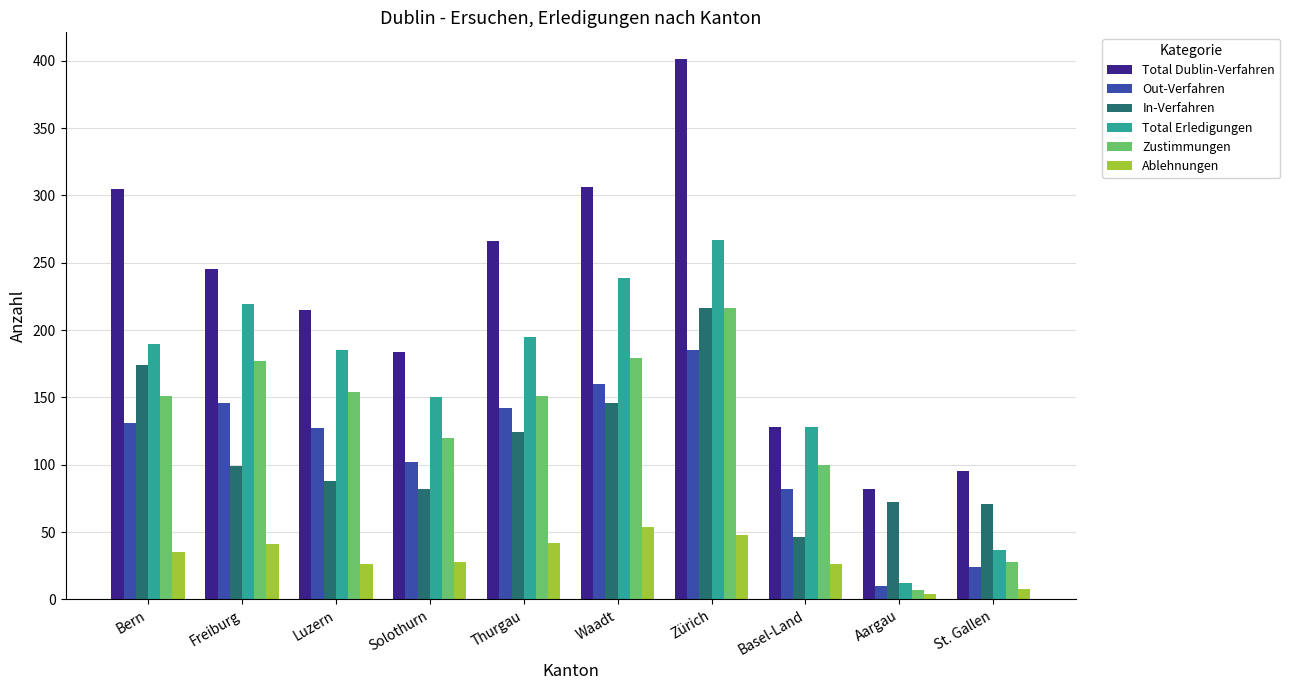

Which series has the widest spread of values?

Total Dublin-Verfahren